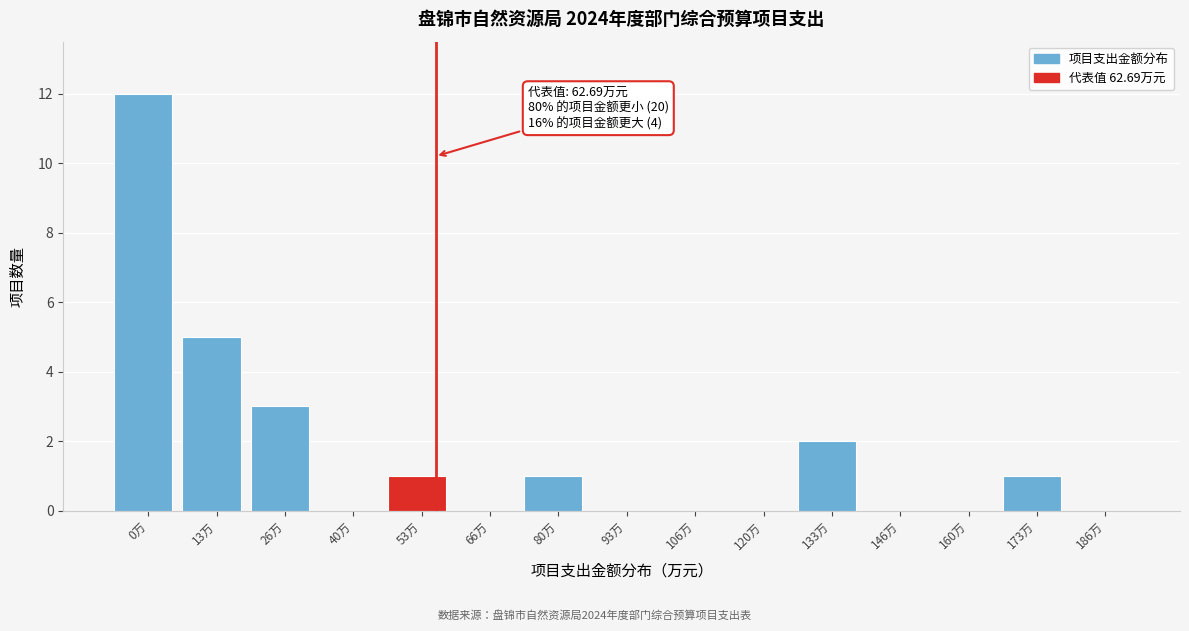

Reading right to left, transcribe all the data shown in this chart.

186万=0	173万=1	160万=0	146万=0	133万=2	120万=0	106万=0	93万=0	80万=1	66万=0	53万=1	40万=0	26万=3	13万=5	0万=12